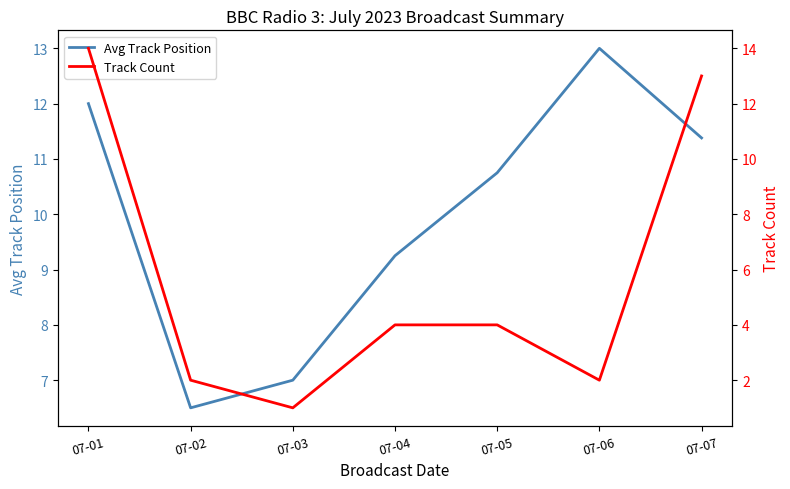

What value does the Track Count series have at 07-06?

2.0